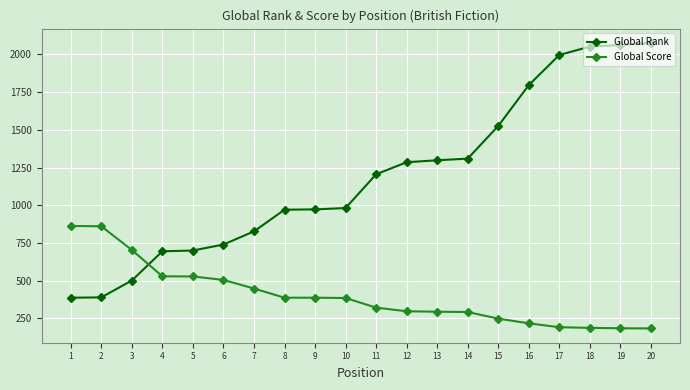

The value of Global Score at 14 is 171. True or false?

False